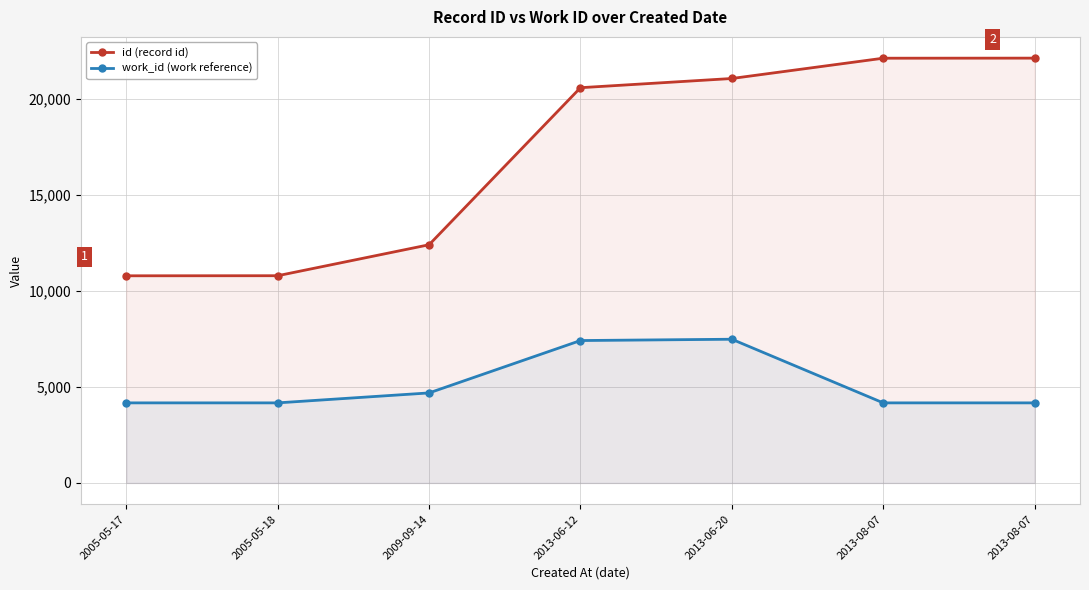

At which category does work_id (work reference) reach its first local peak?

2013-06-20